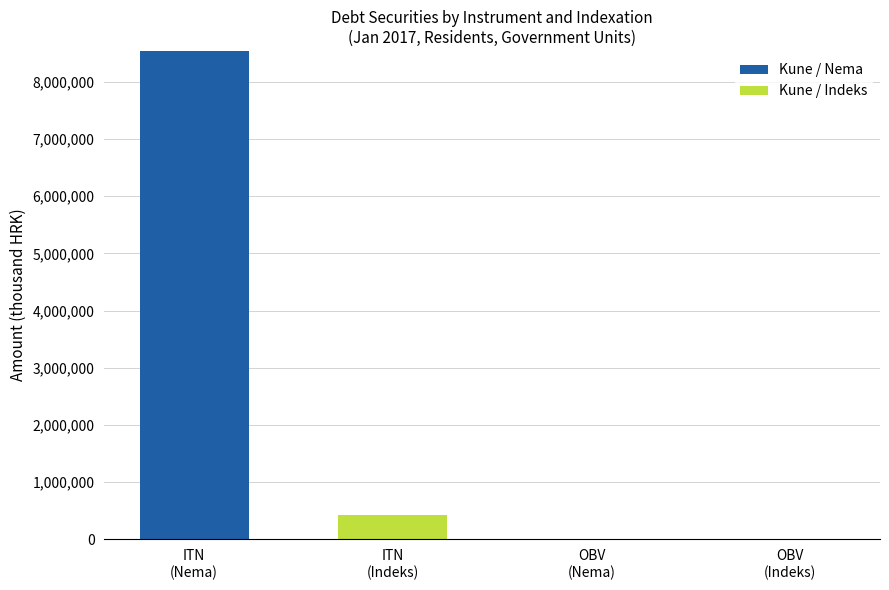

Count the number of data series in this chart.

2